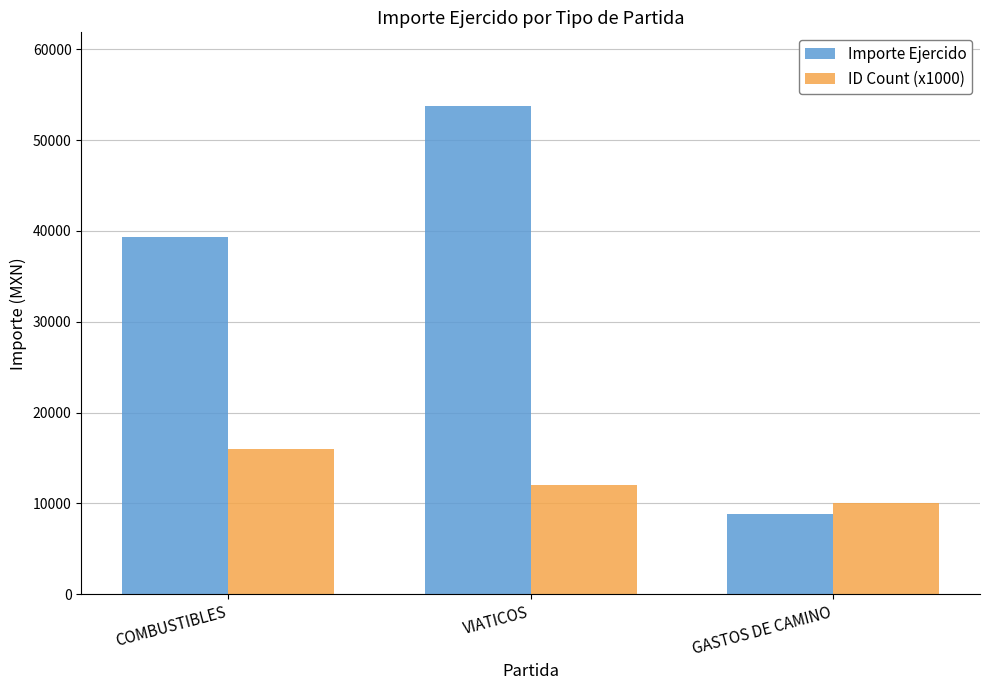

At COMBUSTIBLES, list the series in order from smallest to largest.

ID Count (x1000), Importe Ejercido